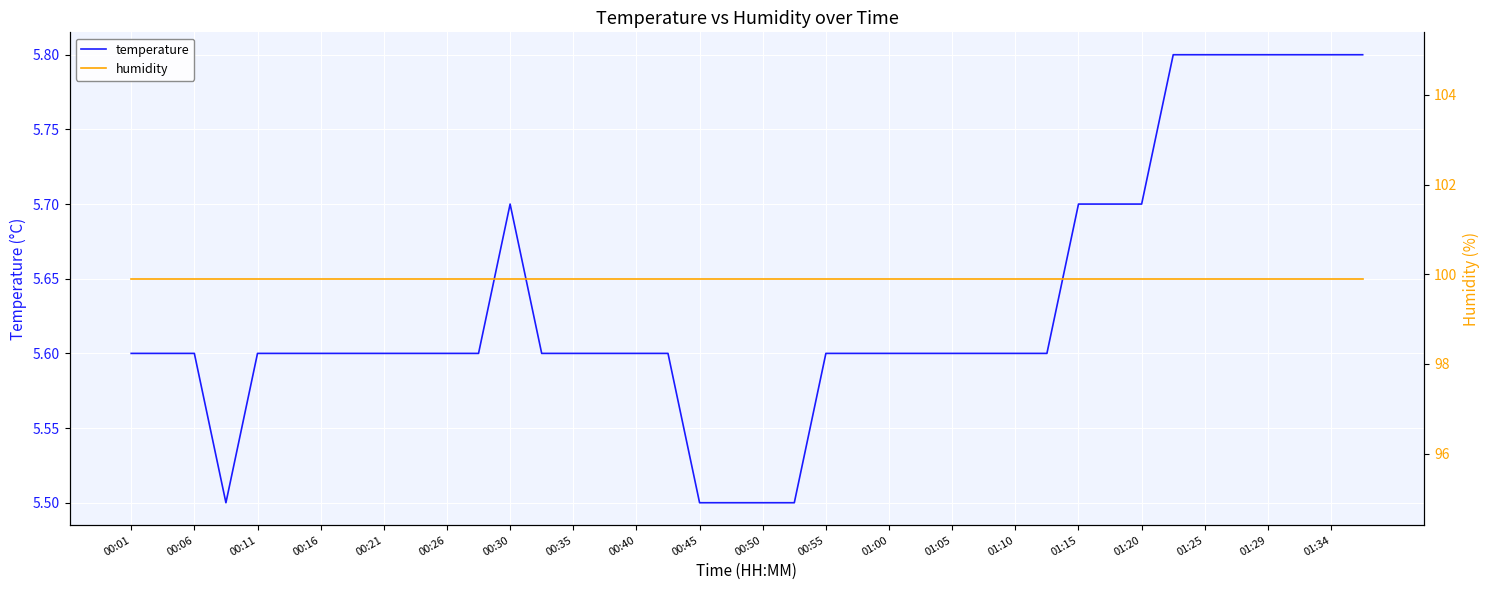

The temperature series shows 2.8 at 00:35. True or false?

False